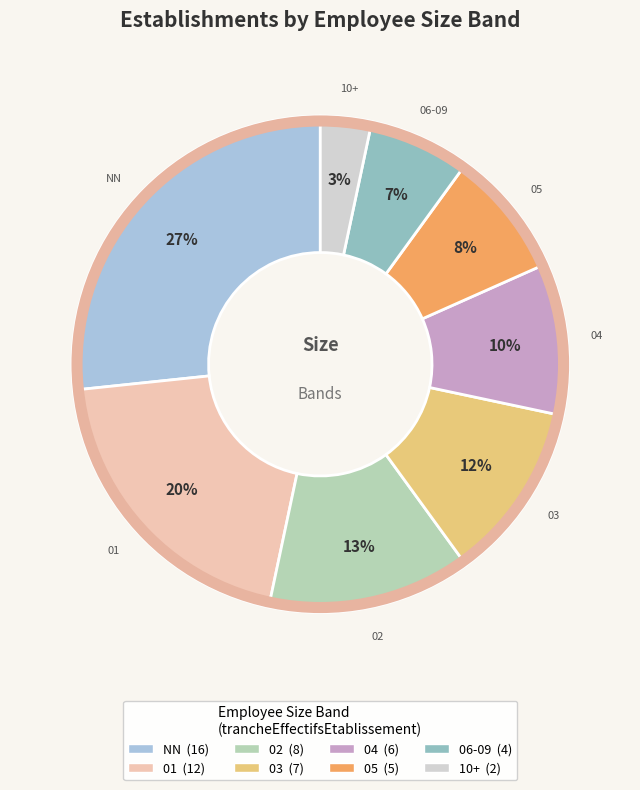

Do 02 and 01 together represent more than half of the pie?

No